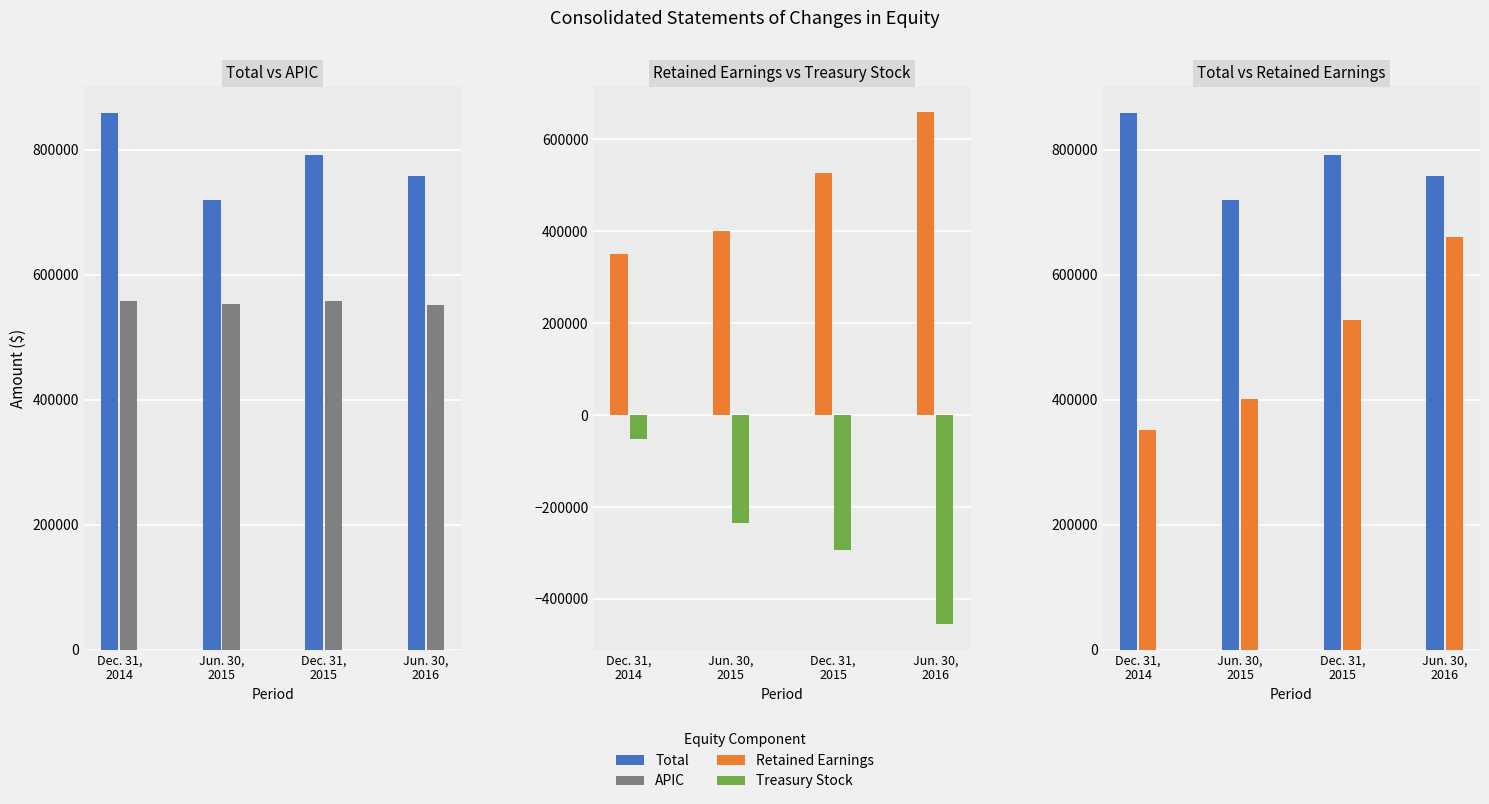

Is it true that Retained Earnings equals 780739 at Dec. 31,
2015?

False